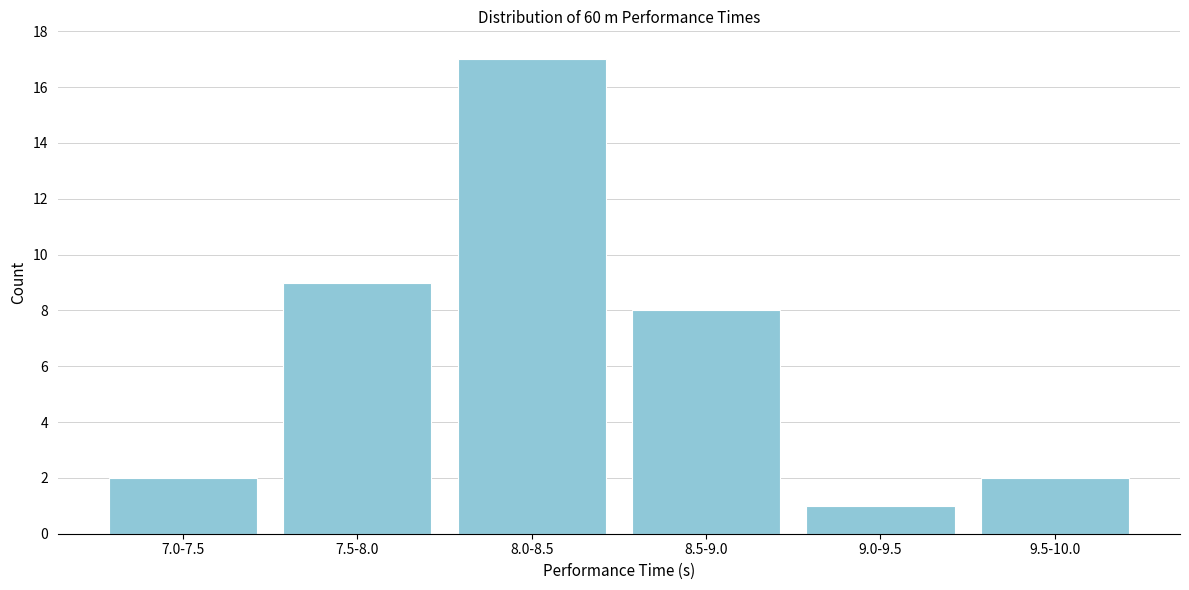

Reading left to right, transcribe all the data shown in this chart.

7.0-7.5=2	7.5-8.0=9	8.0-8.5=17	8.5-9.0=8	9.0-9.5=1	9.5-10.0=2